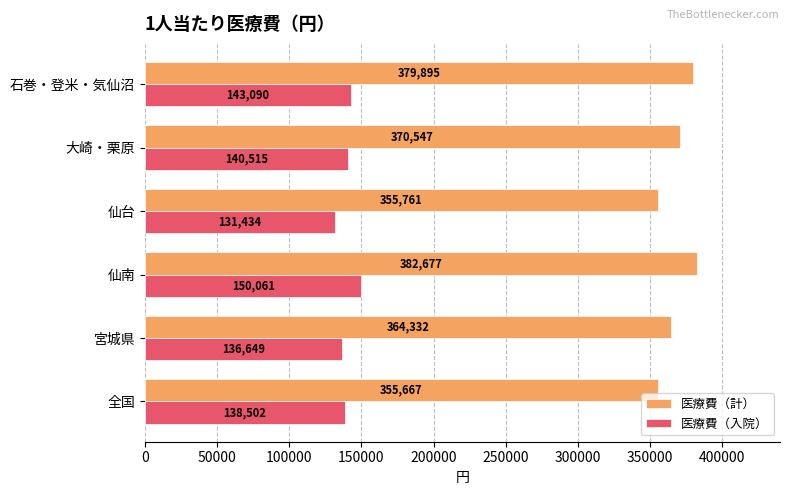

Which series has the widest spread of values?

医療費（計）